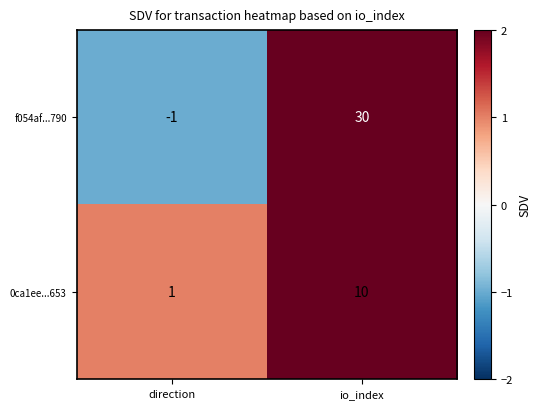

The value of f054af...790 at direction is -2. True or false?

False